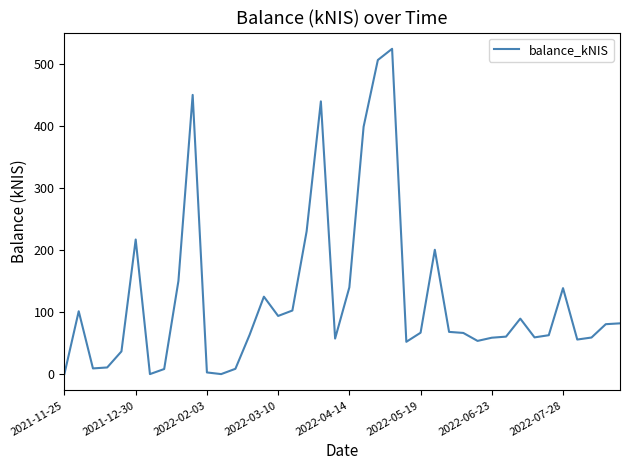

What is the difference between the maximum and minimum values?

523.7